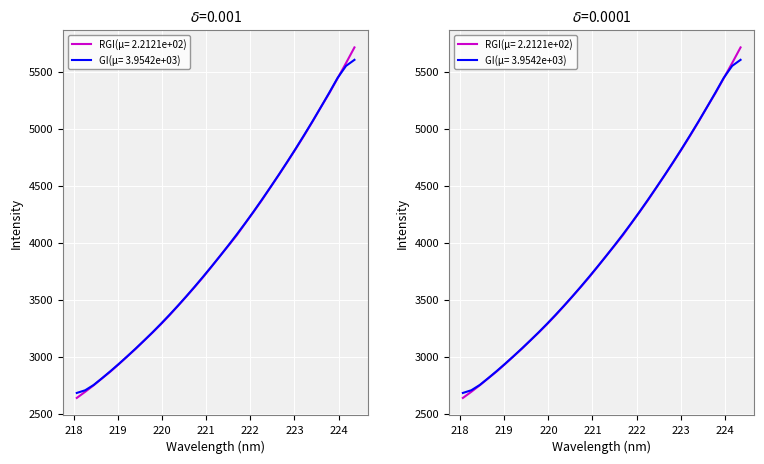

What is the maximum value shown in the chart?

5715.4